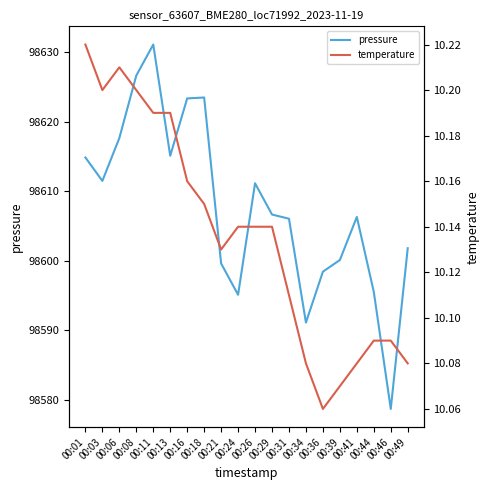

What is the average value of the pressure series?

98607.7